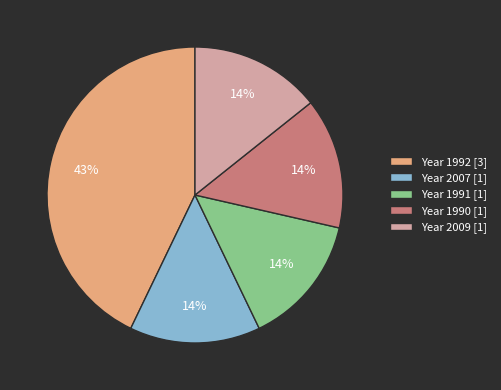

What percentage is the Year 1990 [1] slice, to the nearest percent?

14%